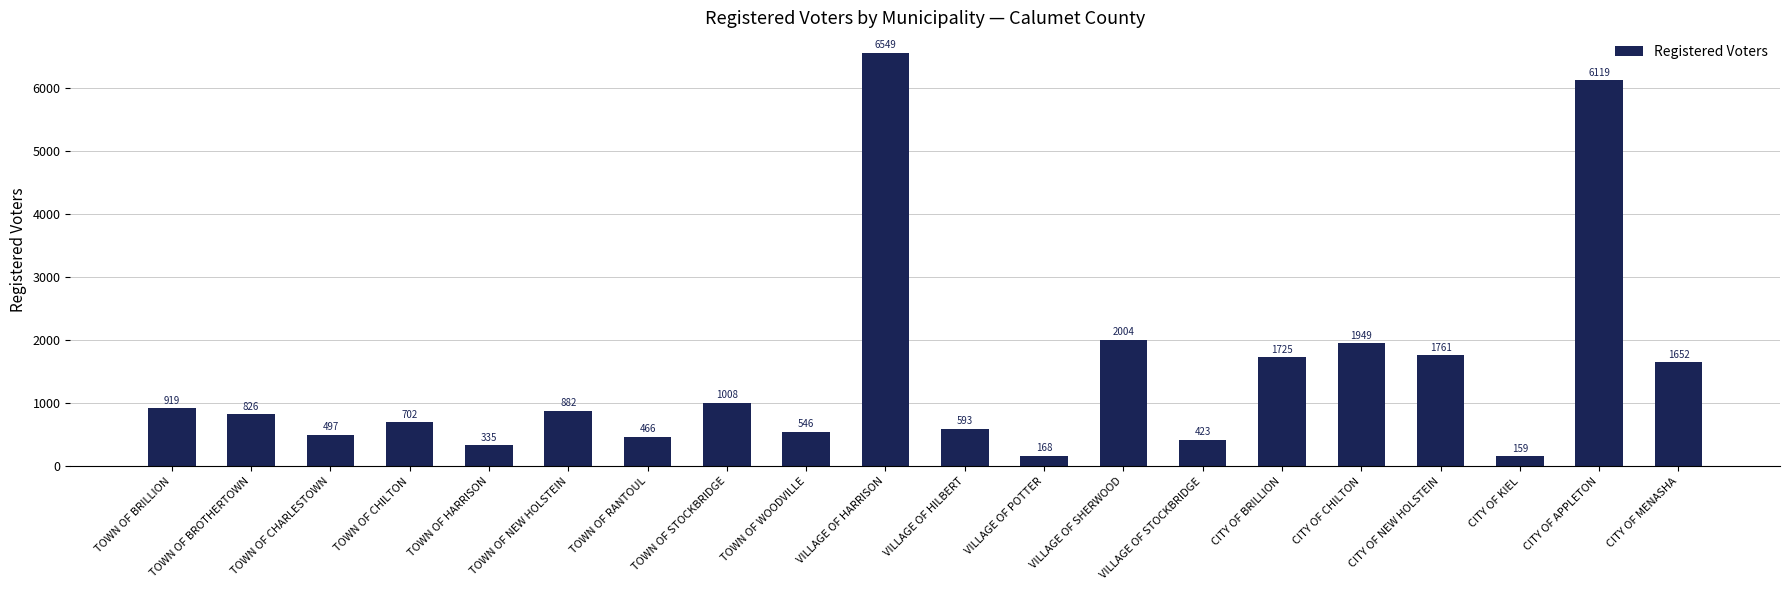

What position from the right is CITY OF NEW HOLSTEIN?

4